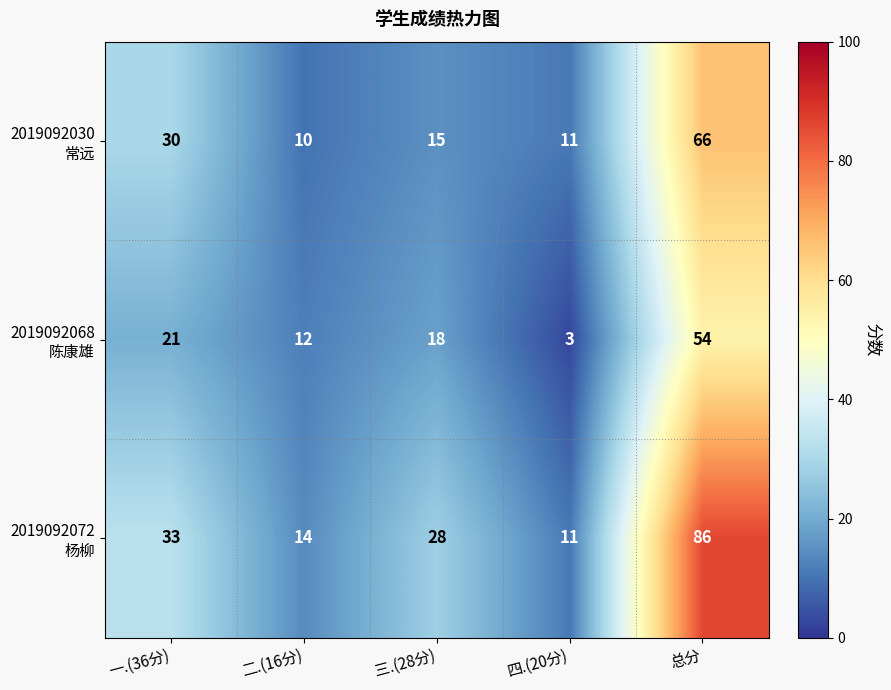

How many data points does each series have?

5